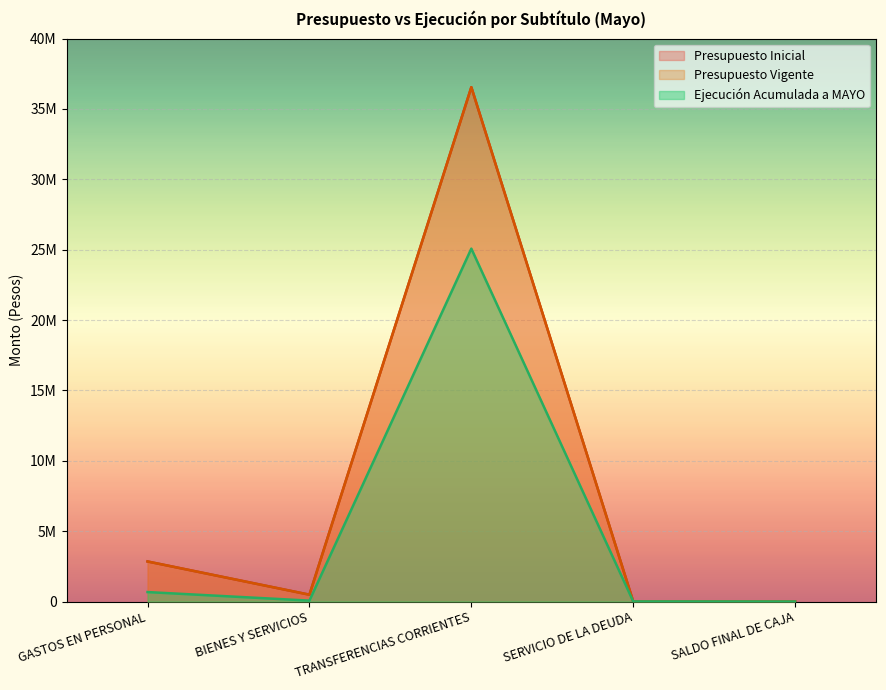

Is it true that Presupuesto Vigente equals 5006661 at GASTOS EN PERSONAL?

False